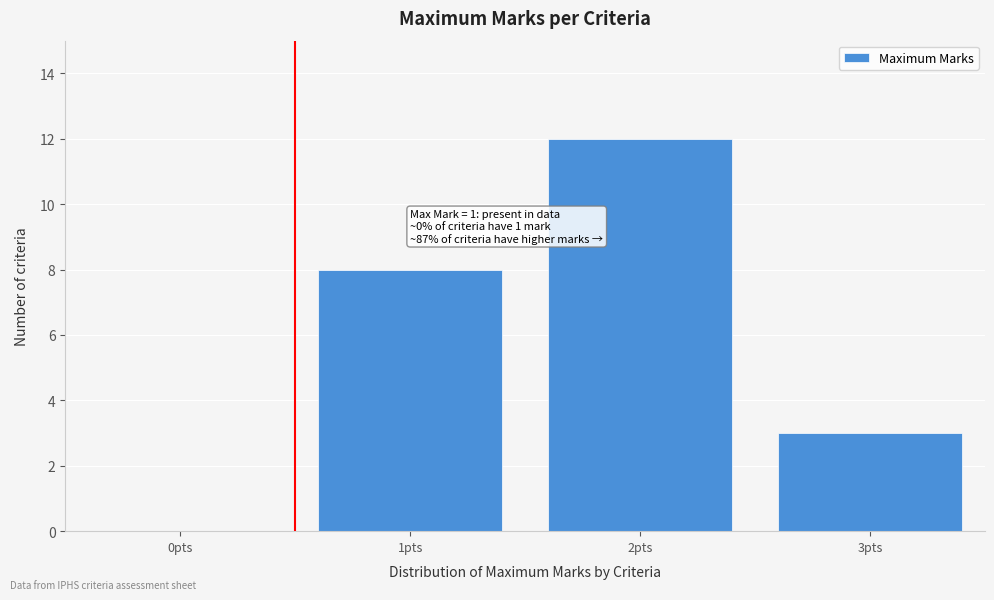

Reading right to left, list all the values displayed in this chart.

3pts=3	2pts=12	1pts=8	0pts=0